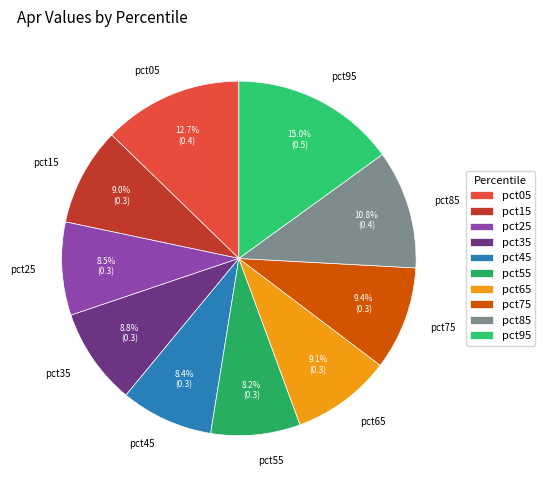

What percentage is the pct05 slice, to the nearest percent?

13%